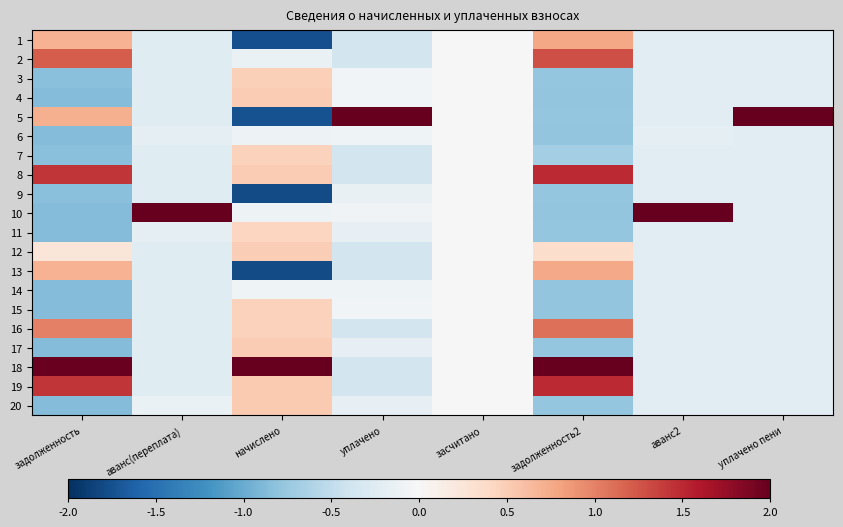

Reading left to right, transcribe all the data shown in this chart.

1: задолженность=0.7	аванс(переплата)=-0.2	начислено=-1.8	уплачено=-0.4	засчитано=0.0	задолженность2=0.8	аванс2=-0.2	уплачено пени=-0.2
2: задолженность=1.2	аванс(переплата)=-0.2	начислено=-0.1	уплачено=-0.4	засчитано=0.0	задолженность2=1.3	аванс2=-0.2	уплачено пени=-0.2
3: задолженность=-0.8	аванс(переплата)=-0.2	начислено=0.5	уплачено=-0.1	засчитано=0.0	задолженность2=-0.8	аванс2=-0.2	уплачено пени=-0.2
4: задолженность=-0.9	аванс(переплата)=-0.2	начислено=0.5	уплачено=-0.1	засчитано=0.0	задолженность2=-0.8	аванс2=-0.2	уплачено пени=-0.2
5: задолженность=0.7	аванс(переплата)=-0.2	начислено=-1.7	уплачено=2.0	засчитано=0.0	задолженность2=-0.8	аванс2=-0.2	уплачено пени=2.0
6: задолженность=-0.9	аванс(переплата)=-0.2	начислено=-0.1	уплачено=-0.1	засчитано=0.0	задолженность2=-0.8	аванс2=-0.2	уплачено пени=-0.2
7: задолженность=-0.8	аванс(переплата)=-0.2	начислено=0.5	уплачено=-0.4	засчитано=0.0	задолженность2=-0.7	аванс2=-0.2	уплачено пени=-0.2
8: задолженность=1.4	аванс(переплата)=-0.2	начислено=0.5	уплачено=-0.4	засчитано=0.0	задолженность2=1.5	аванс2=-0.2	уплачено пени=-0.2
9: задолженность=-0.8	аванс(переплата)=-0.2	начислено=-1.8	уплачено=-0.2	засчитано=0.0	задолженность2=-0.8	аванс2=-0.2	уплачено пени=-0.2
10: задолженность=-0.9	аванс(переплата)=2.0	начислено=-0.1	уплачено=-0.1	засчитано=0.0	задолженность2=-0.8	аванс2=2.0	уплачено пени=-0.2
11: задолженность=-0.9	аванс(переплата)=-0.2	начислено=0.4	уплачено=-0.2	засчитано=0.0	задолженность2=-0.8	аванс2=-0.2	уплачено пени=-0.2
12: задолженность=0.2	аванс(переплата)=-0.2	начислено=0.5	уплачено=-0.4	засчитано=0.0	задолженность2=0.4	аванс2=-0.2	уплачено пени=-0.2
13: задолженность=0.7	аванс(переплата)=-0.2	начислено=-1.8	уплачено=-0.4	засчитано=0.0	задолженность2=0.8	аванс2=-0.2	уплачено пени=-0.2
14: задолженность=-0.9	аванс(переплата)=-0.2	начислено=-0.1	уплачено=-0.1	засчитано=0.0	задолженность2=-0.8	аванс2=-0.2	уплачено пени=-0.2
15: задолженность=-0.9	аванс(переплата)=-0.2	начислено=0.5	уплачено=-0.1	засчитано=0.0	задолженность2=-0.8	аванс2=-0.2	уплачено пени=-0.2
16: задолженность=1.0	аванс(переплата)=-0.2	начислено=0.5	уплачено=-0.4	засчитано=0.0	задолженность2=1.1	аванс2=-0.2	уплачено пени=-0.2
17: задолженность=-0.9	аванс(переплата)=-0.2	начислено=0.5	уплачено=-0.2	засчитано=0.0	задолженность2=-0.8	аванс2=-0.2	уплачено пени=-0.2
18: задолженность=2.0	аванс(переплата)=-0.2	начислено=2.0	уплачено=-0.4	засчитано=0.0	задолженность2=2.0	аванс2=-0.2	уплачено пени=-0.2
19: задолженность=1.4	аванс(переплата)=-0.2	начислено=0.5	уплачено=-0.4	засчитано=0.0	задолженность2=1.5	аванс2=-0.2	уплачено пени=-0.2
20: задолженность=-0.9	аванс(переплата)=-0.1	начислено=0.5	уплачено=-0.2	засчитано=0.0	задолженность2=-0.8	аванс2=-0.2	уплачено пени=-0.2